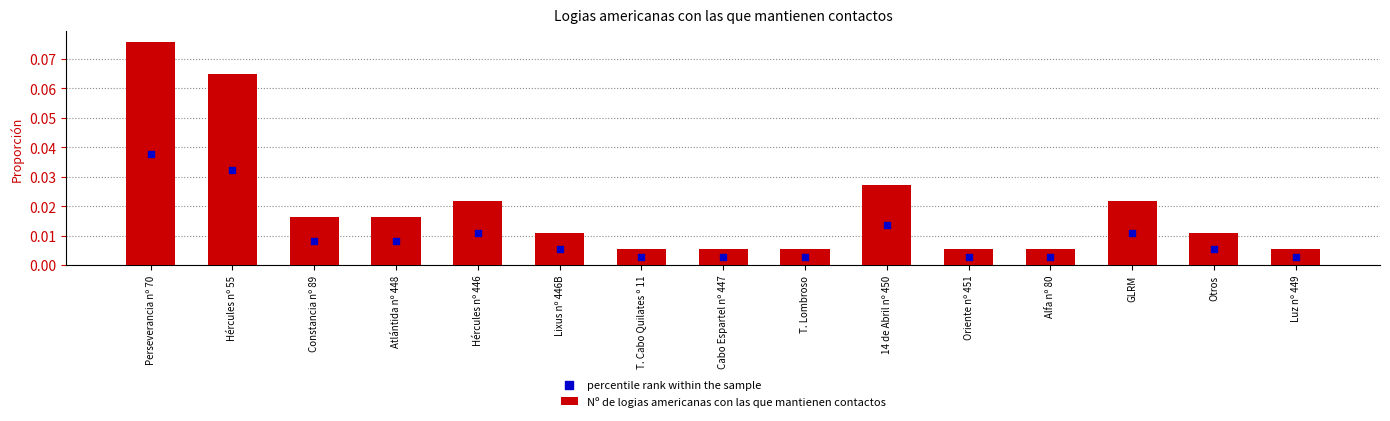

What are all the series names shown in the legend?

Nº de logias americanas con las que mantienen contactos, percentile rank within the sample